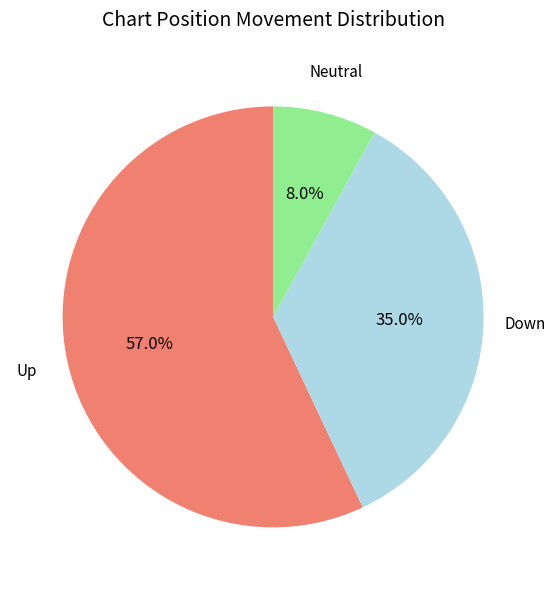

Is there a majority slice in this chart?

Yes